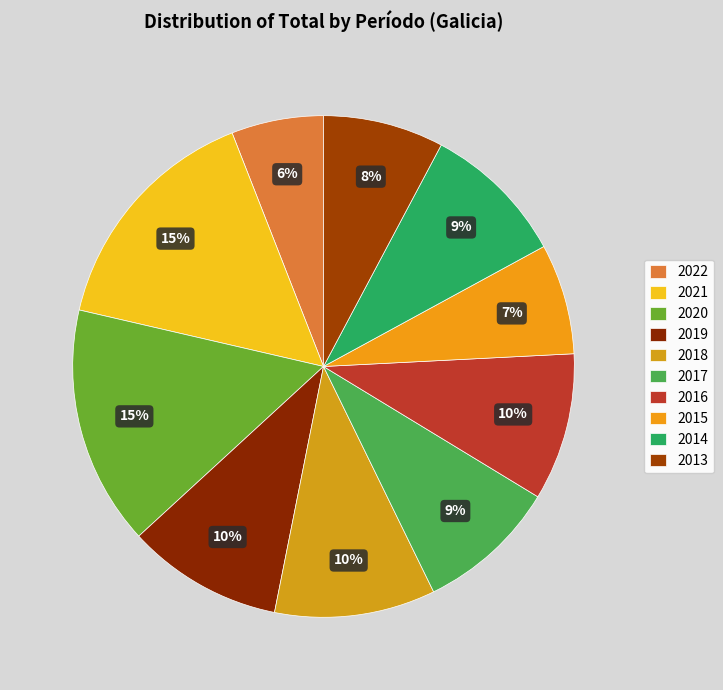

Which category has the biggest portion of the pie?

2021